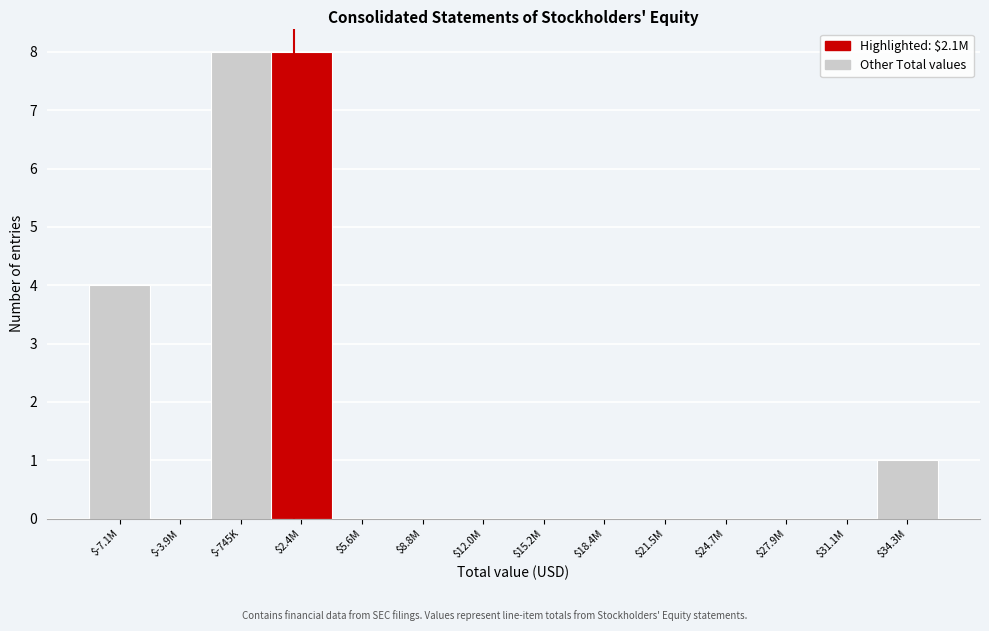

What is the sum of all values?

21